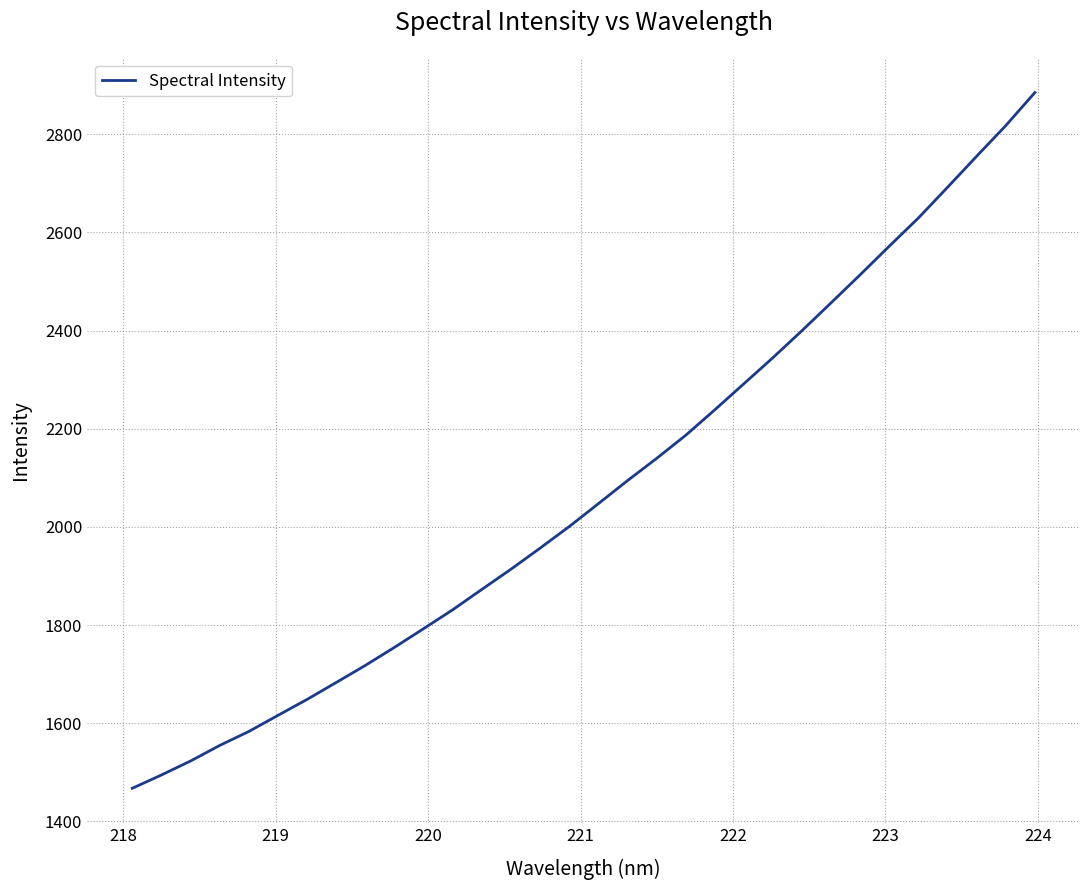

What is the minimum value shown in the chart?

1467.6